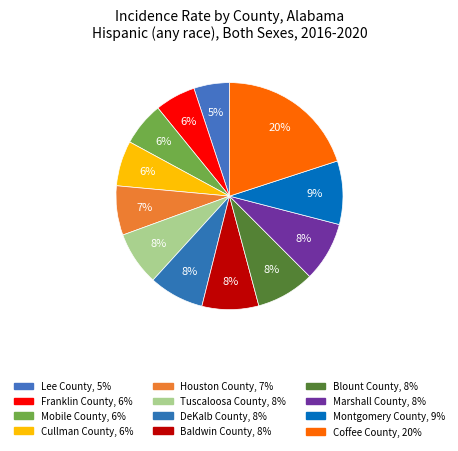

To the nearest percent, what is the average slice percentage?

8%